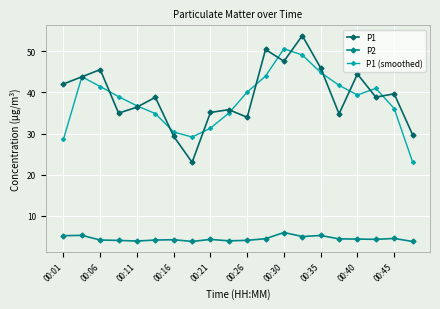

What is the highest value of the P2 series?

6.0